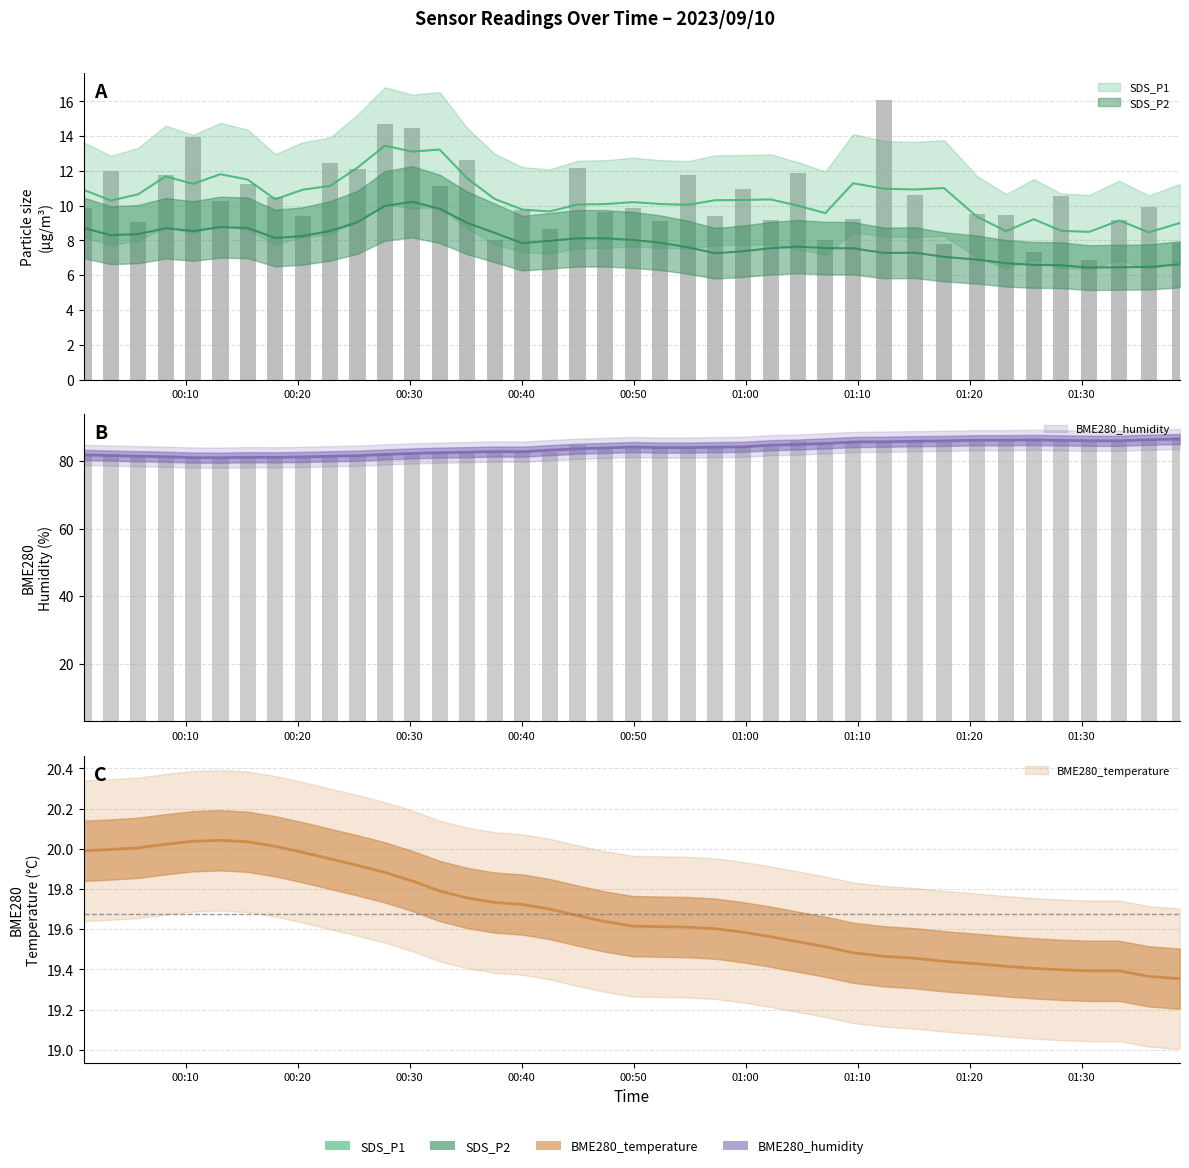

What is the value of the SDS_P1 bar at the 17th from the left?

9.8